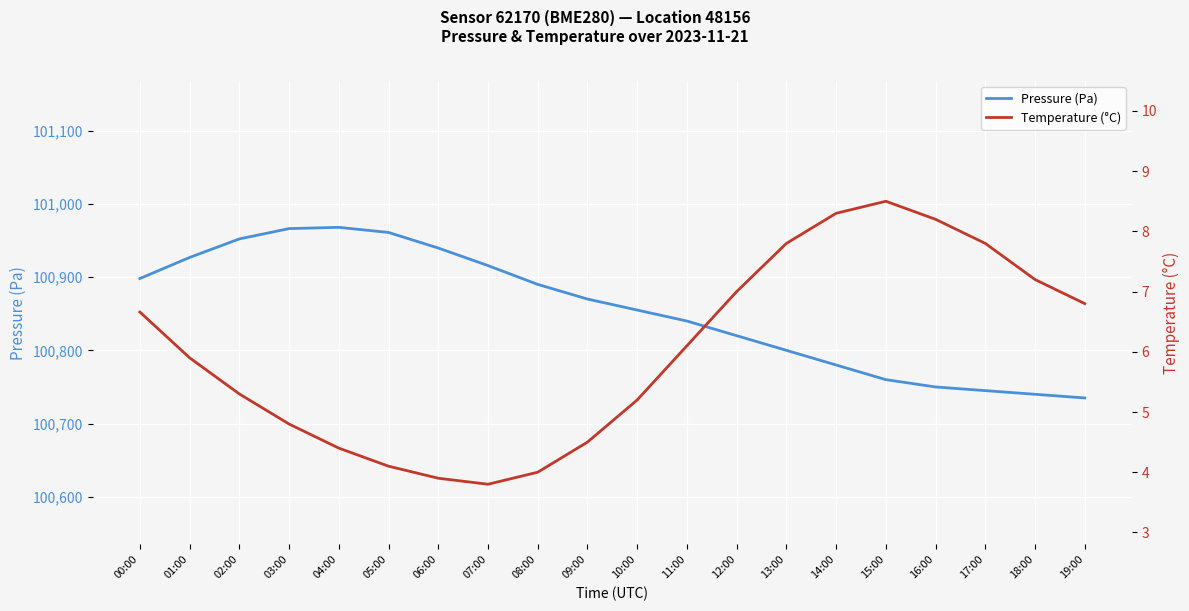

What is the sum of all Temperature (°C) values?

120.3